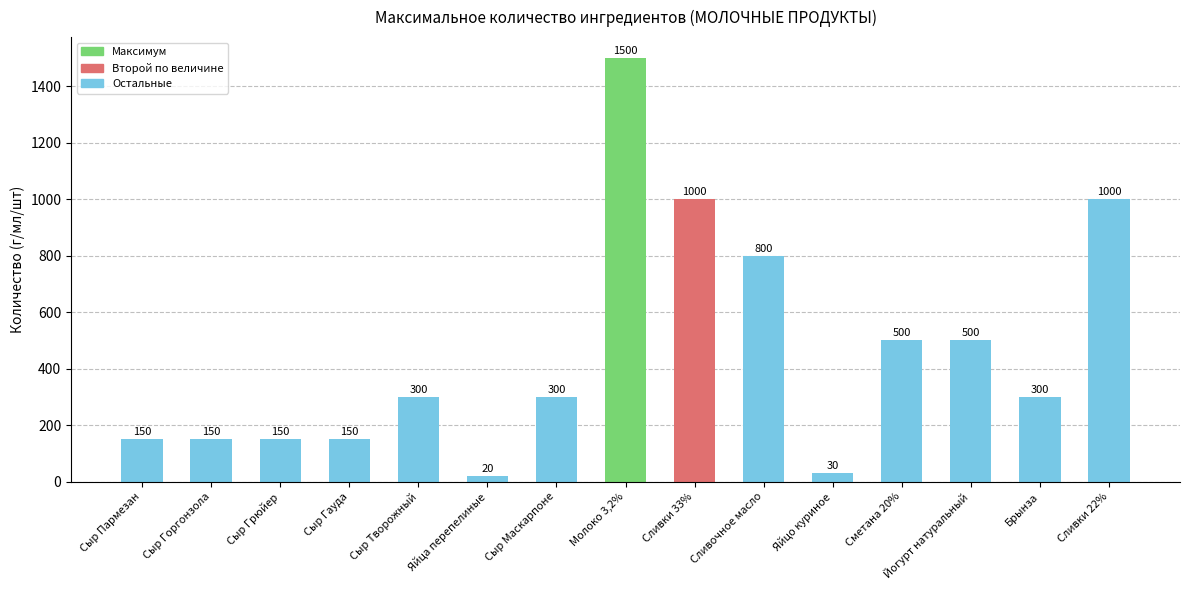

Count the number of categories in the chart.

15